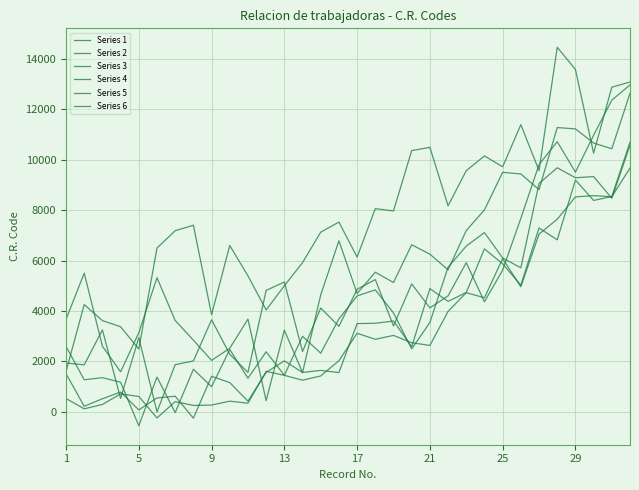

What are all the series names shown in the legend?

Series 1, Series 2, Series 3, Series 4, Series 5, Series 6